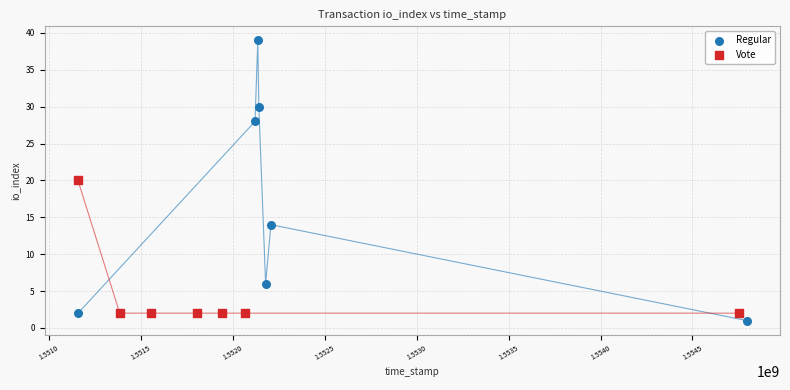

What are all the series names shown in the legend?

Regular, Vote